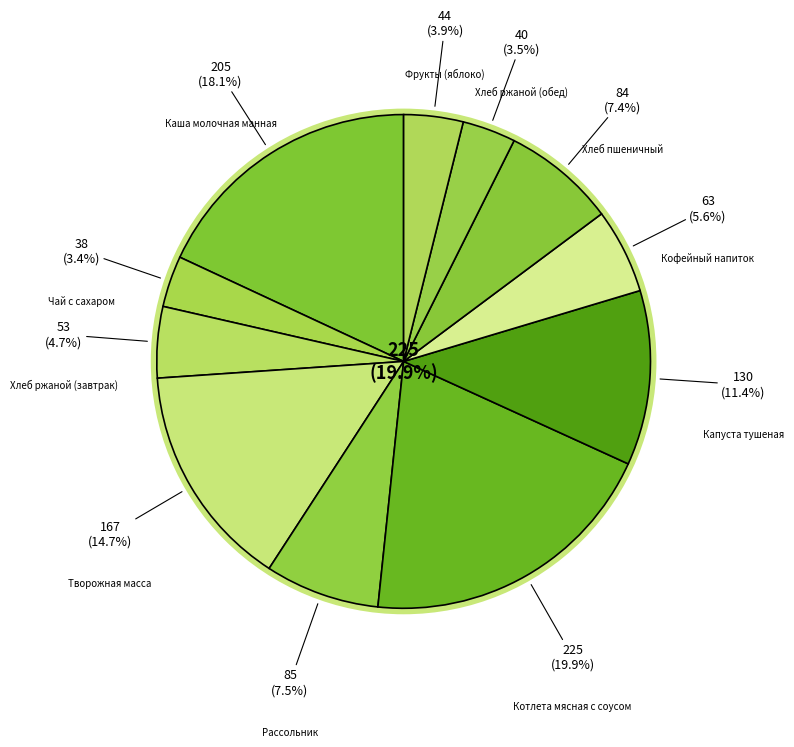

Which slice is the largest?

Котлета мясная с соусом